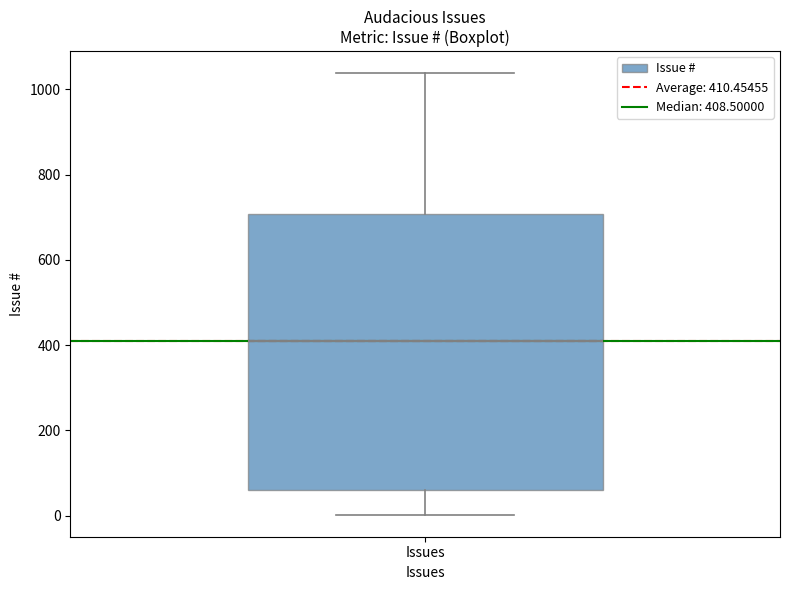

Where does the upper whisker of the box for Issues end on the y-axis? The values are not printed on the chart, so give them approximately, as read against the axis.

1040